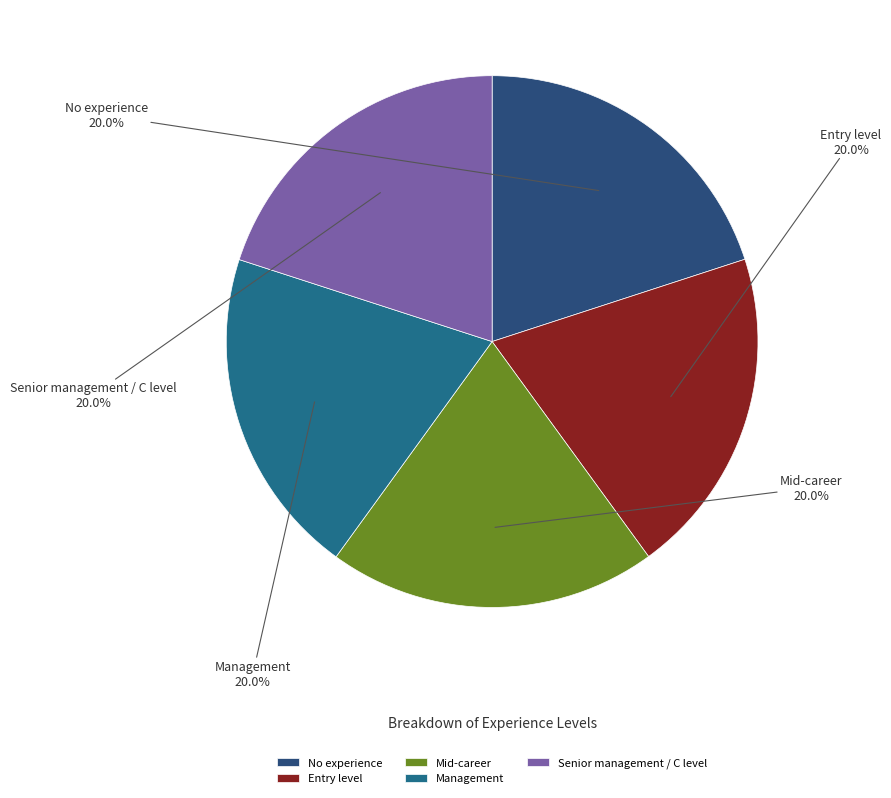

What is the ratio of the value at No experience to the value at Management?

1.0